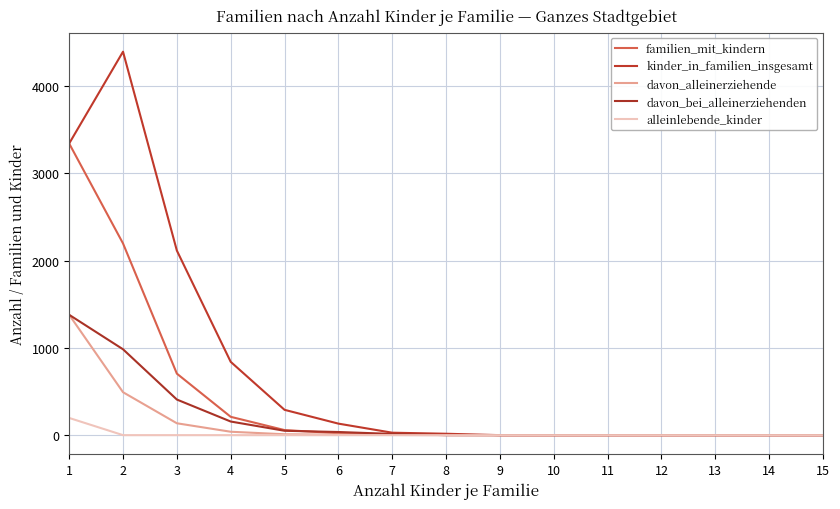

How many lines are shown in the chart?

5